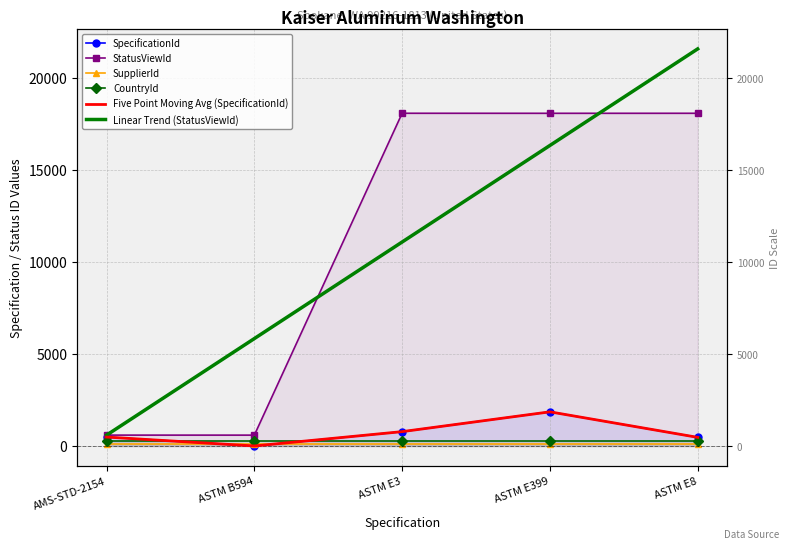

Is the value of SupplierId at ASTM B594 greater than the value of StatusViewId at AMS-STD-2154?

No